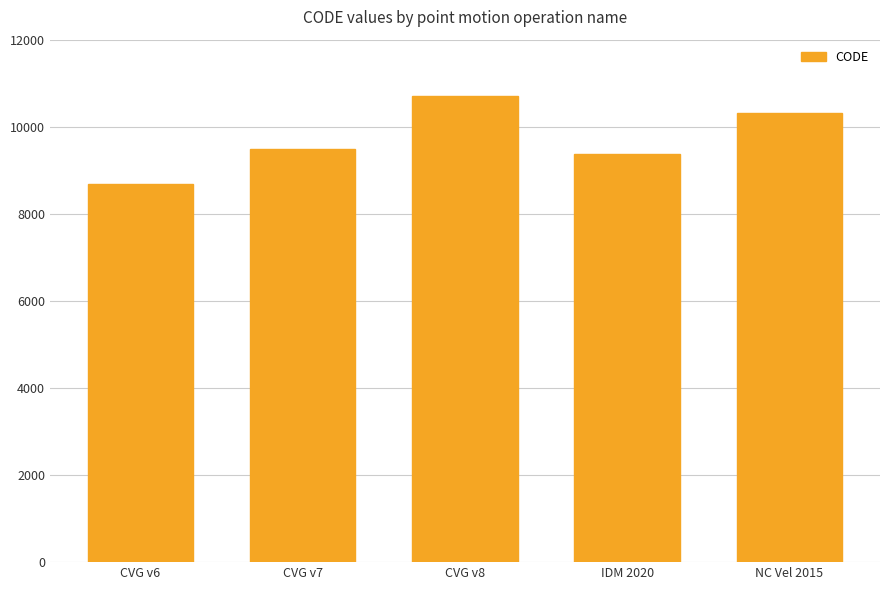

What is the change in value from CVG v8 to IDM 2020?

-1332